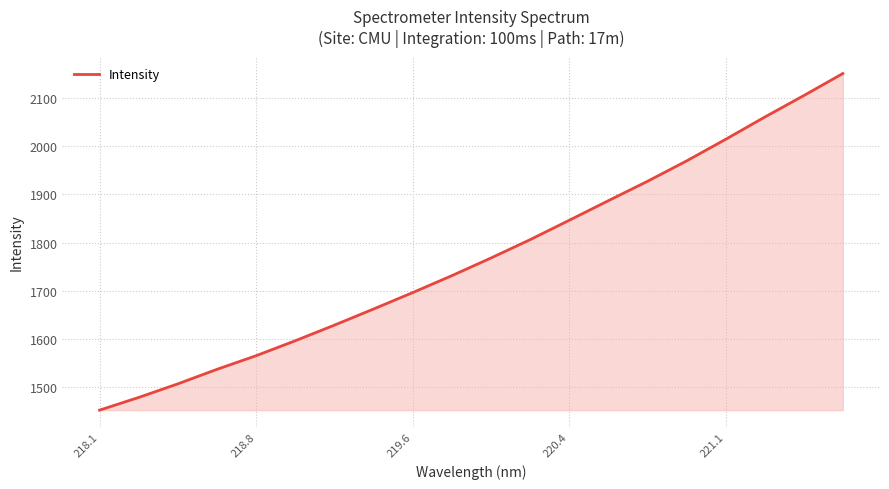

What is the maximum value shown in the chart?

2151.3